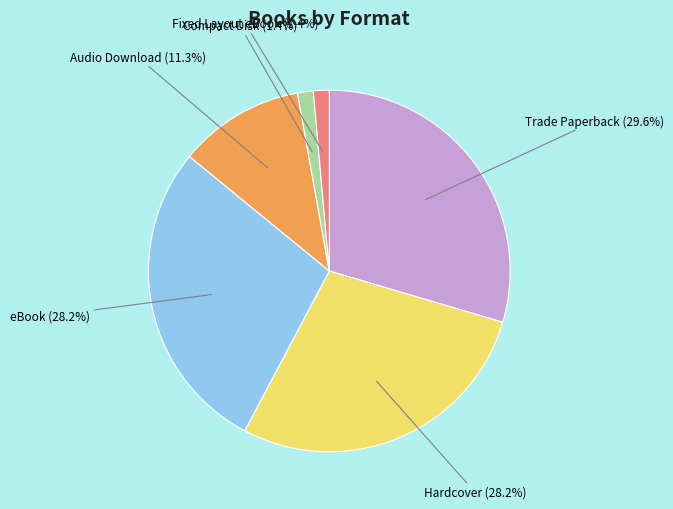

Is there any slice that represents more than half of the pie?

No